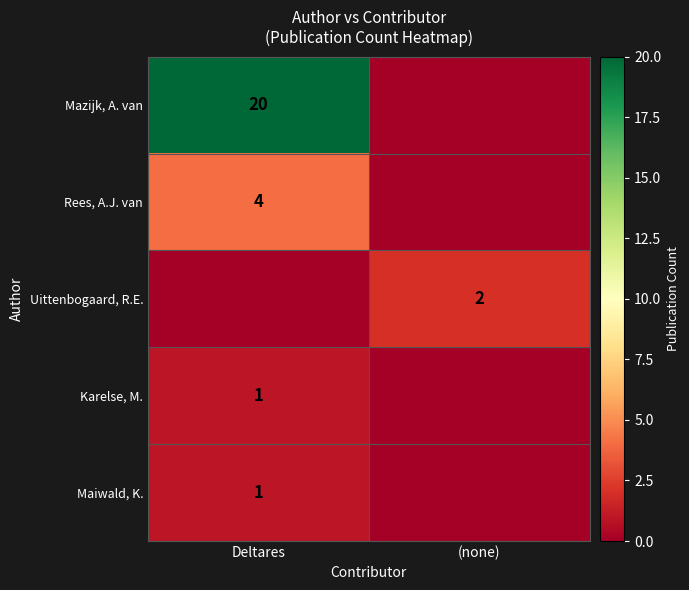

Is it true that Uittenbogaard, R.E. equals 2 at (none)?

True